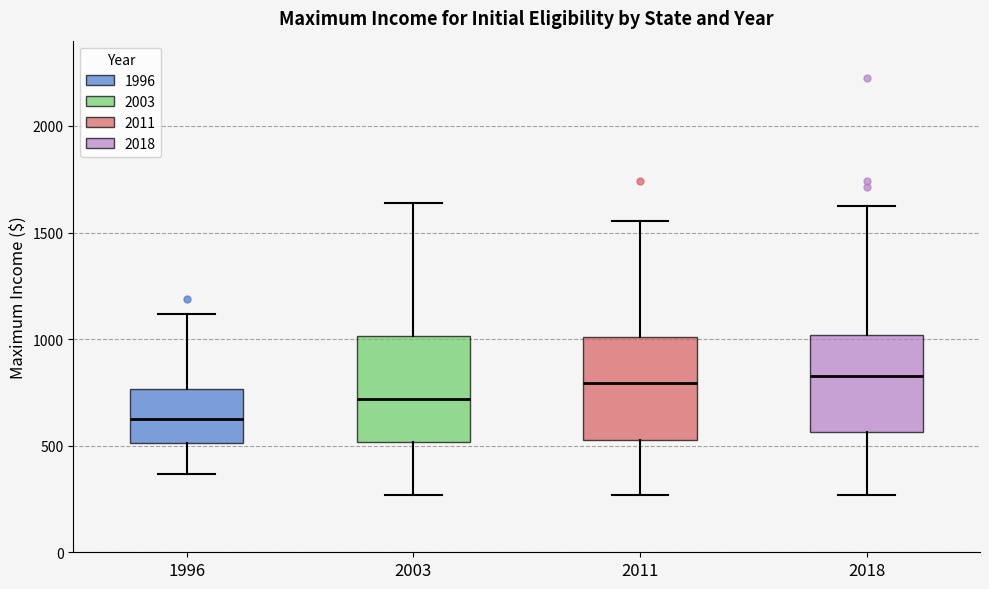

Reading left to right, read every box against the y-axis: the position of its median line, the range the box covers, and the ends of its whiskers. The values are not printed on the chart, so give them approximately, as read against the axis.

1996: median 650, box 500 to 750, whiskers 350 to 1100
2003: median 700, box 500 to 1000, whiskers 250 to 1650
2011: median 800, box 550 to 1000, whiskers 250 to 1550
2018: median 850, box 550 to 1000, whiskers 250 to 1600